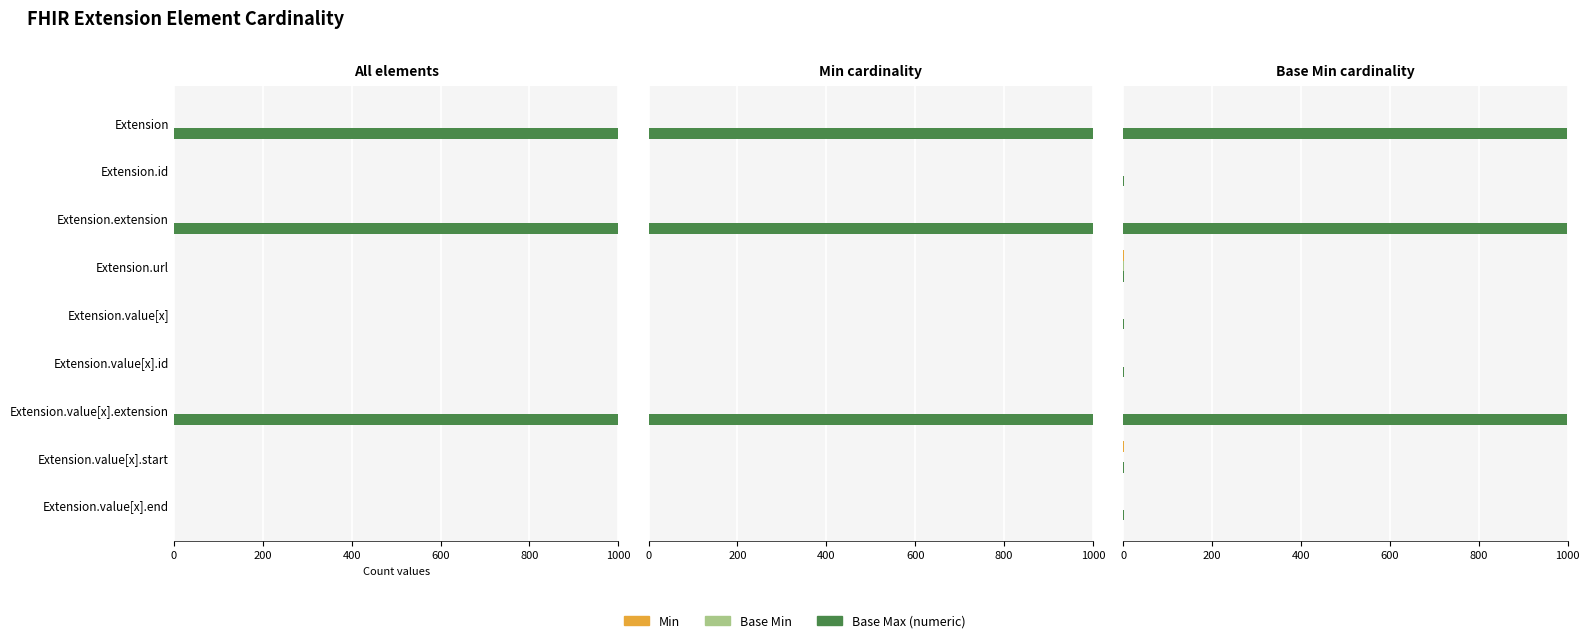

List the series in order of their peak value, lowest first.

Min, Base Min, Base Max (numeric)